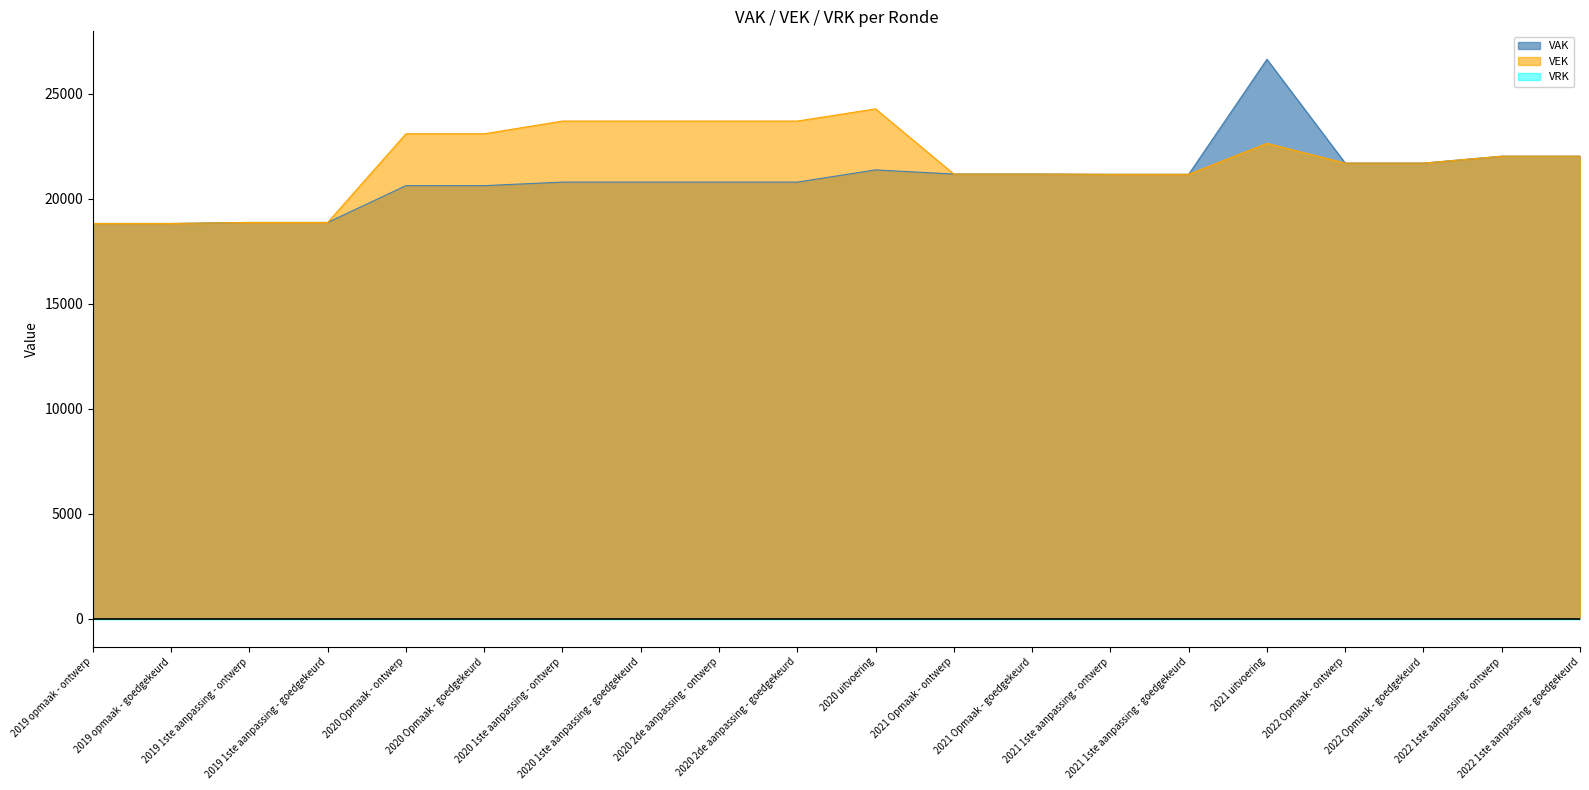

Between which two adjacent categories do VAK and VEK first intersect?

2019 1ste aanpassing - goedgekeurd and 2020 Opmaak - ontwerp